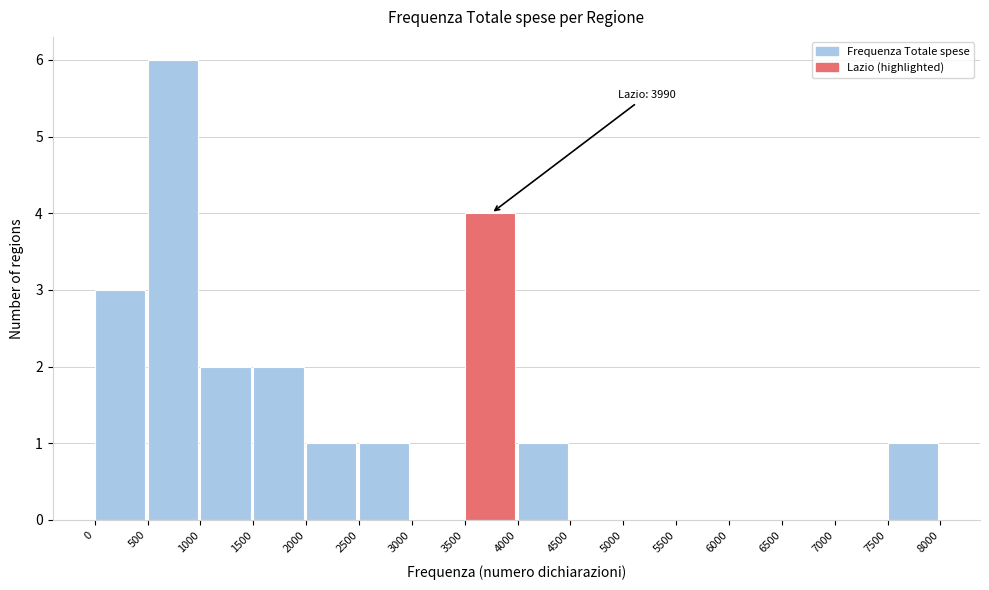

Which range on the x-axis has the tallest bar?

500 to 1000